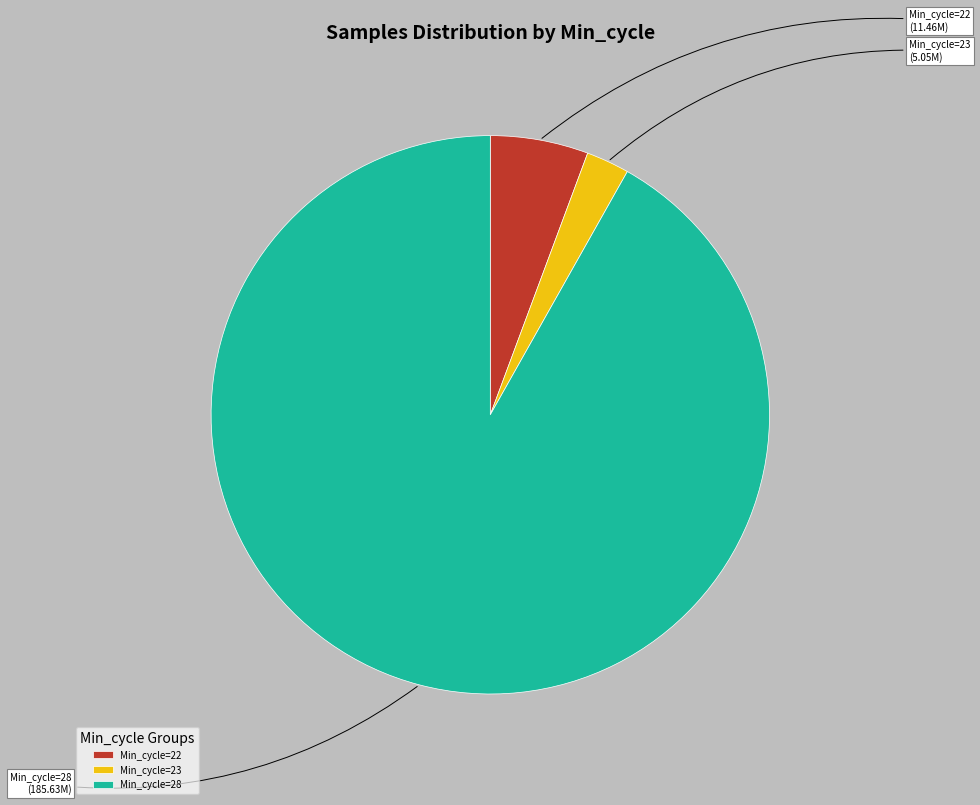

Between Min_cycle=23 and Min_cycle=28, which is larger?

Min_cycle=28